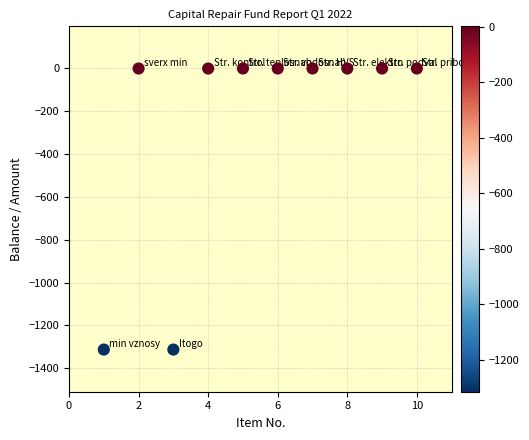

What is the range of Y values (max minus min)?

1313.1